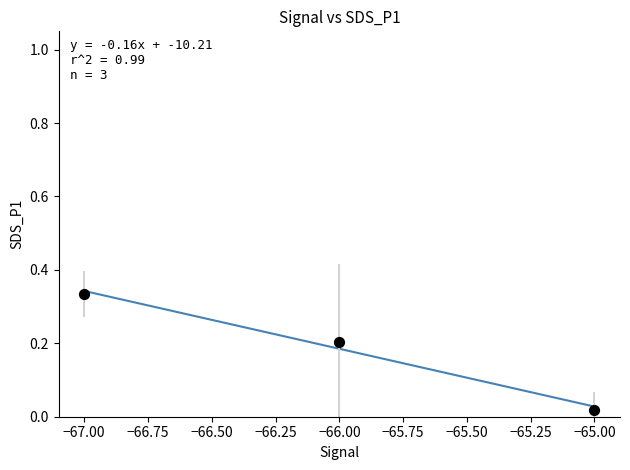

What is the range of X values (max minus min)?

2.0